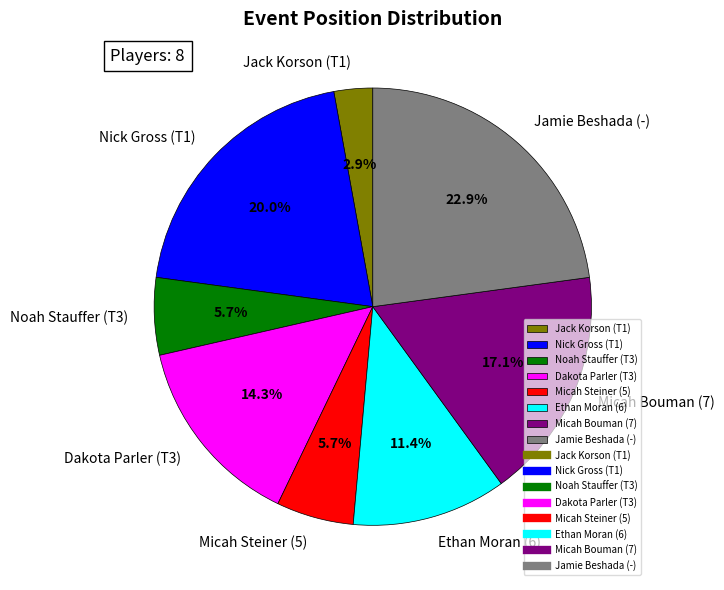

Which has a higher value, Micah Bouman (7) or Dakota Parler (T3)?

Micah Bouman (7)